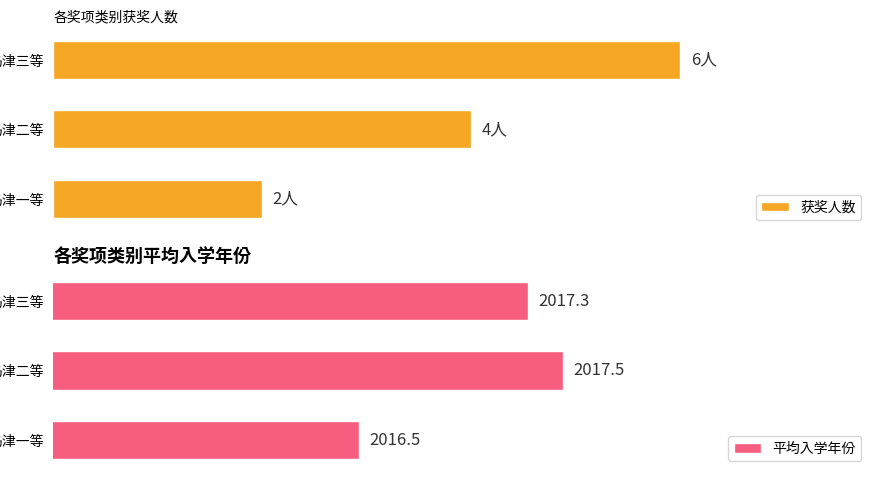

Which series has the largest total across all categories?

平均入学年份